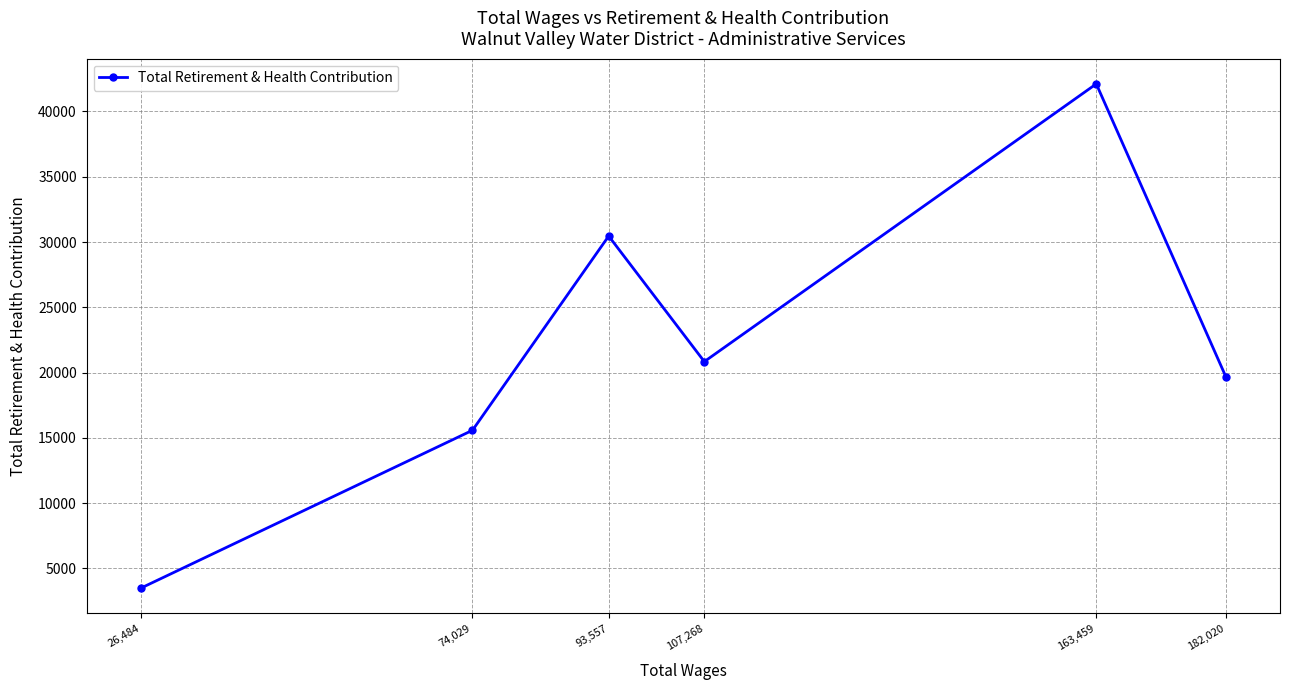

What is the maximum value shown in the chart?

42114